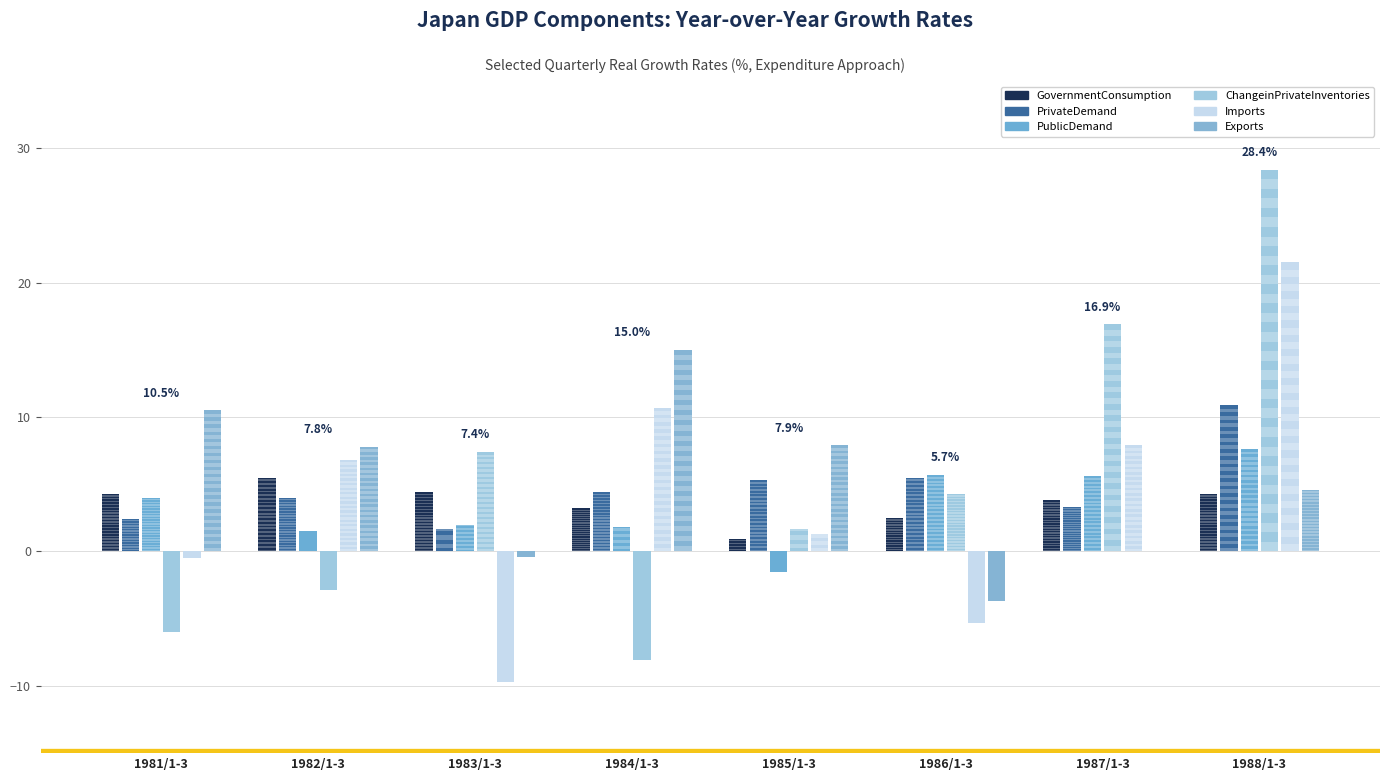

What is the label of the 7th bar from the right?

1982/1-3